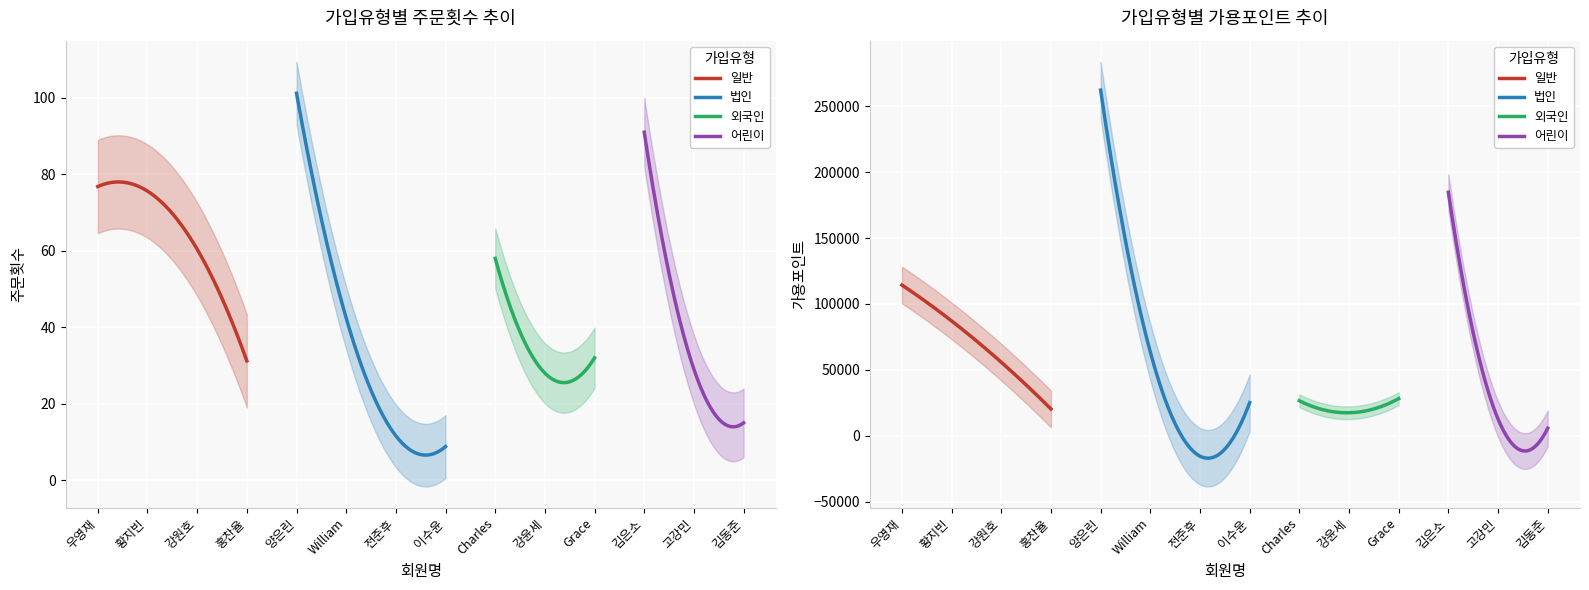

What is the value of the 주문횟수 point at the 1st from the left?

73